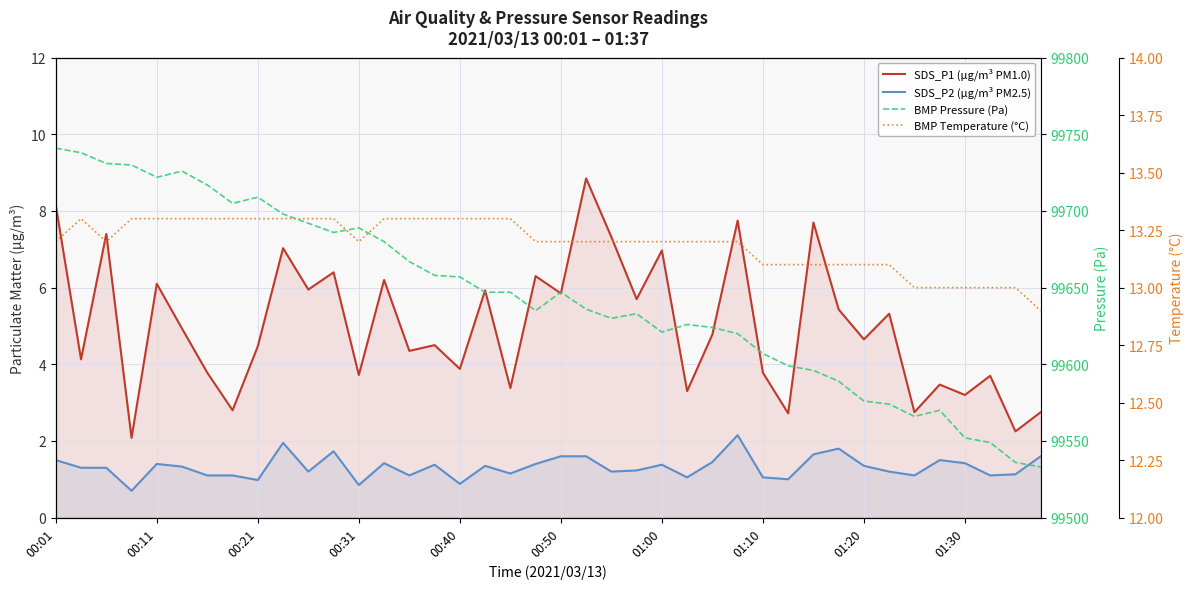

Which series has the widest spread of values?

BMP Pressure (Pa)